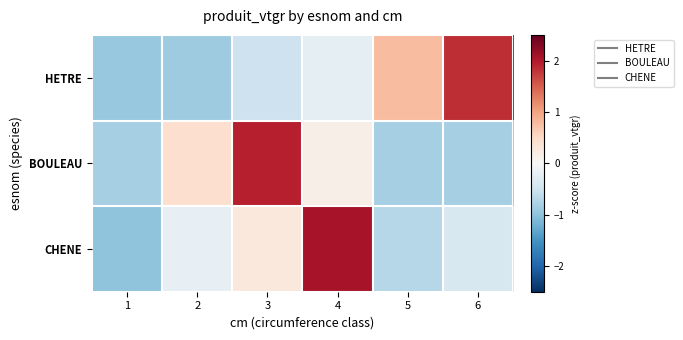

Which series changed the most between 3 and 4?

CHENE